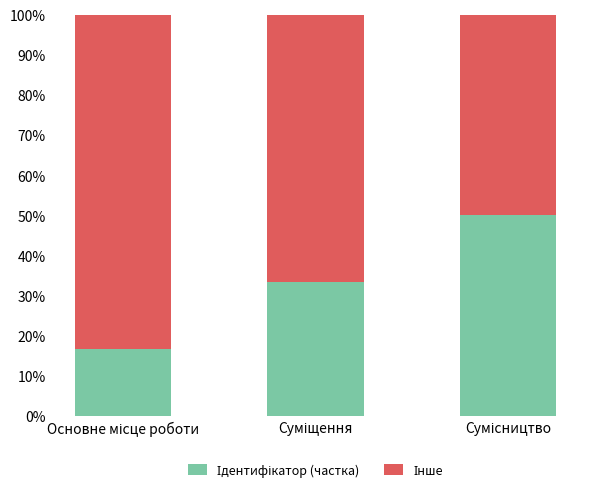

What is the approximate value of Інше at Сумісництво?

50.0